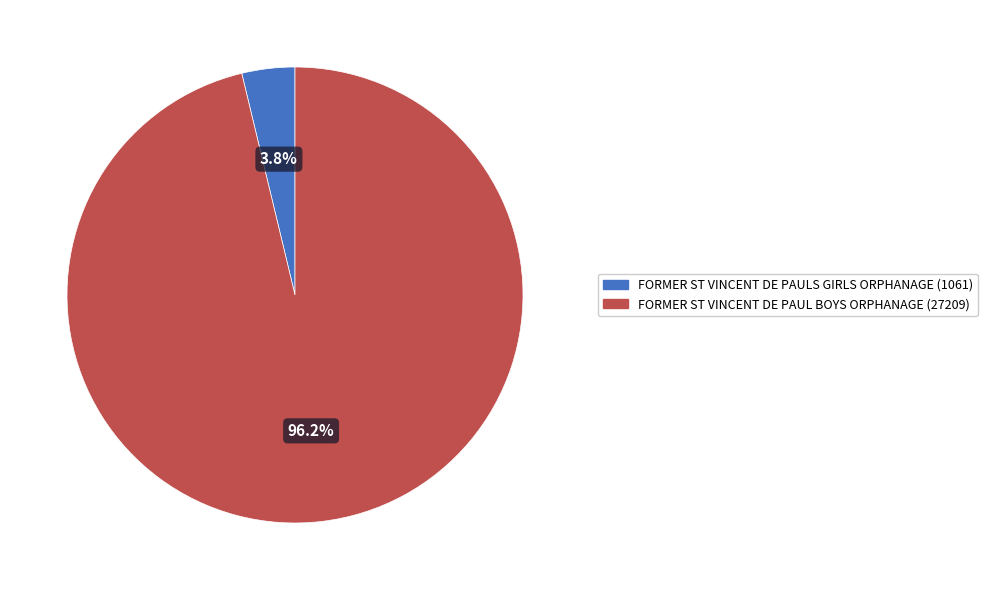

What is the total percentage of FORMER ST VINCENT DE PAUL BOYS ORPHANAGE and FORMER ST VINCENT DE PAULS GIRLS ORPHANAGE?

100.0%